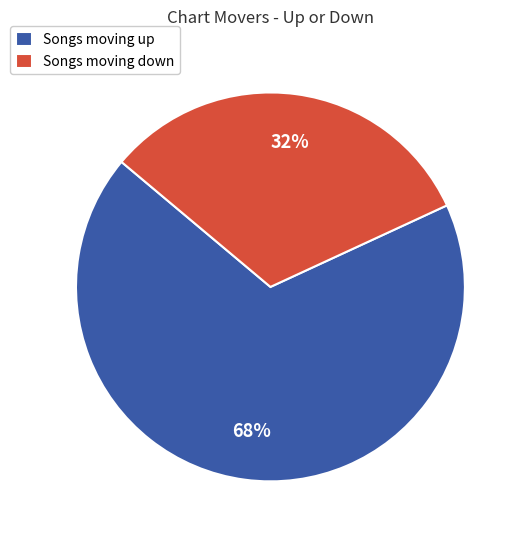

Do Songs moving up and Songs moving down together represent more than half of the pie?

Yes